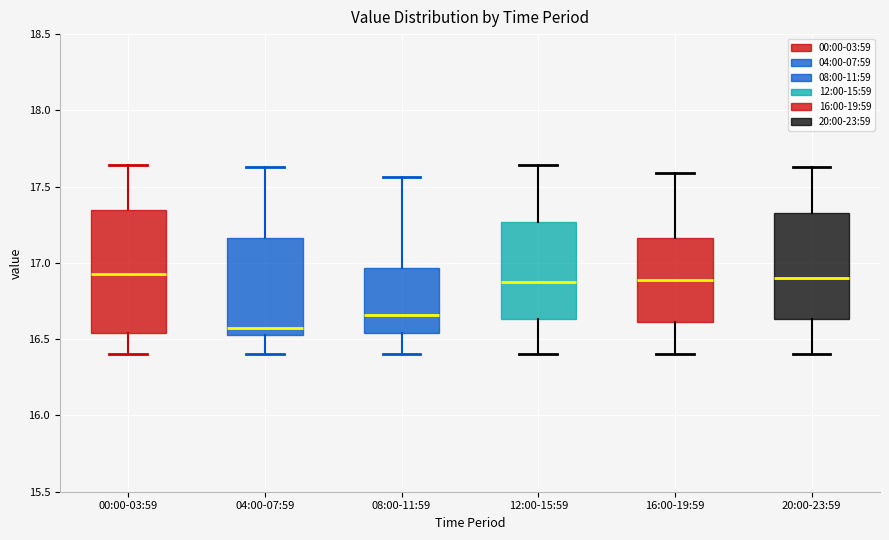

Where does the upper whisker of the box for 20:00-23:59 end on the y-axis? The values are not printed on the chart, so give them approximately, as read against the axis.

17.65